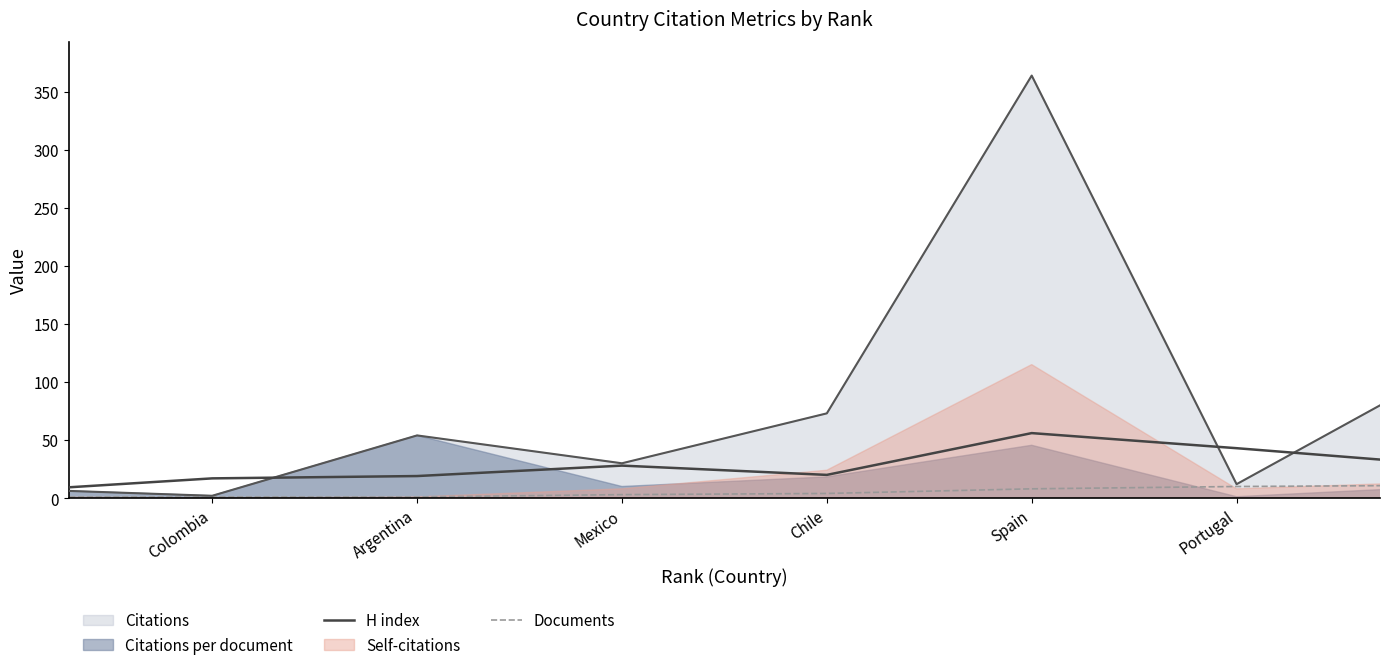

Where is the first local minimum for H index?

Chile